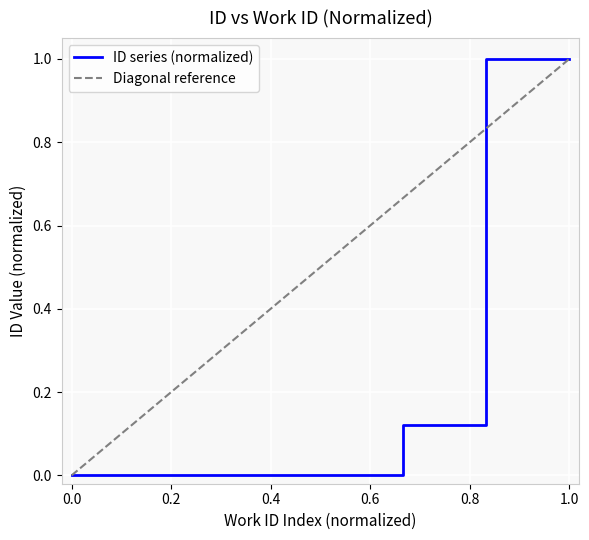

Count the number of categories in the chart.

7